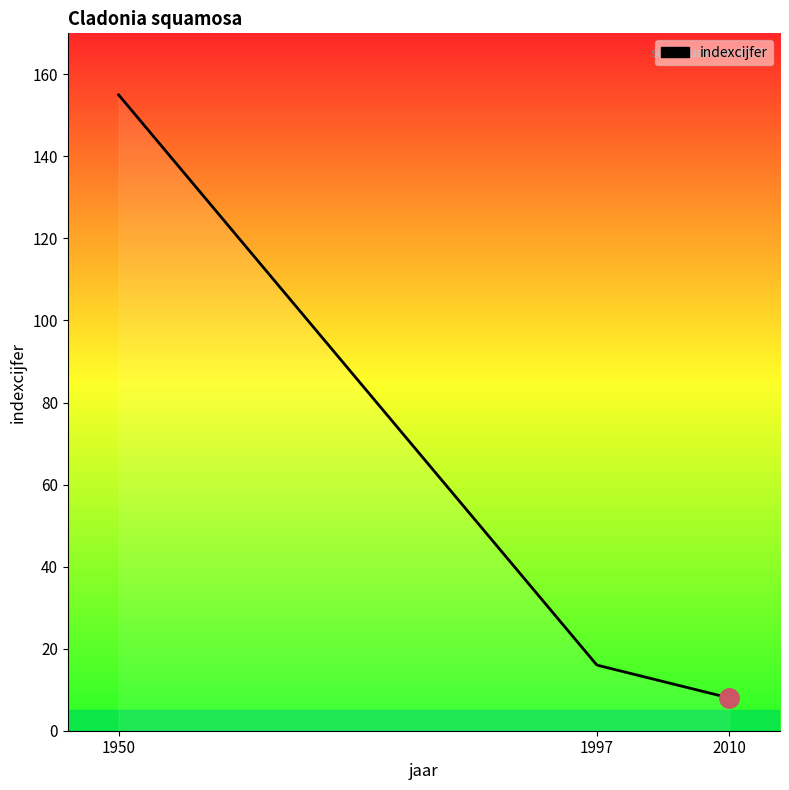

What is the minimum value shown in the chart?

8.0